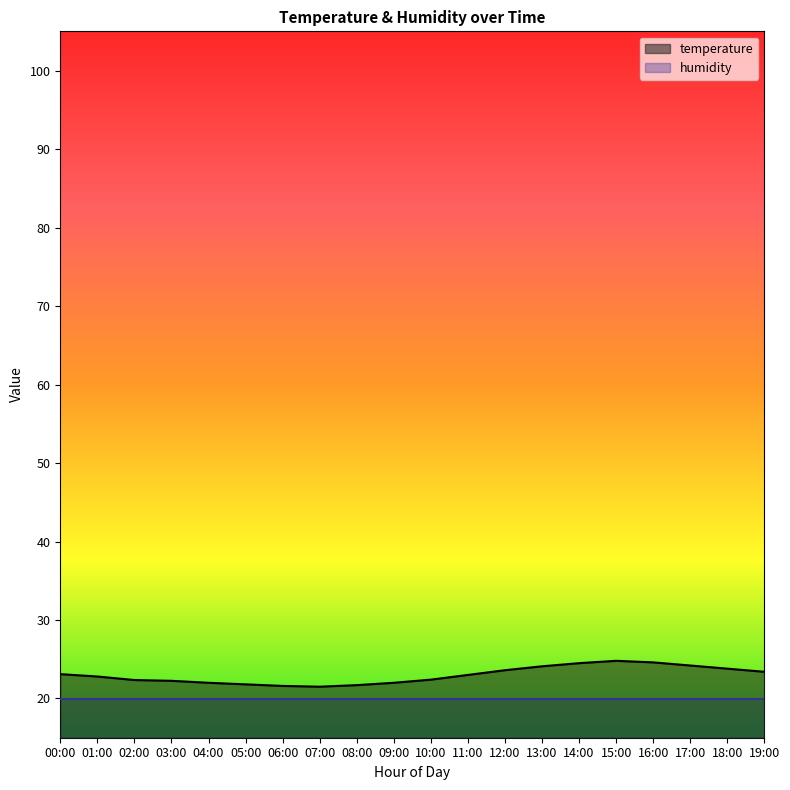

The value at 14:00 is 33.2. True or false?

False